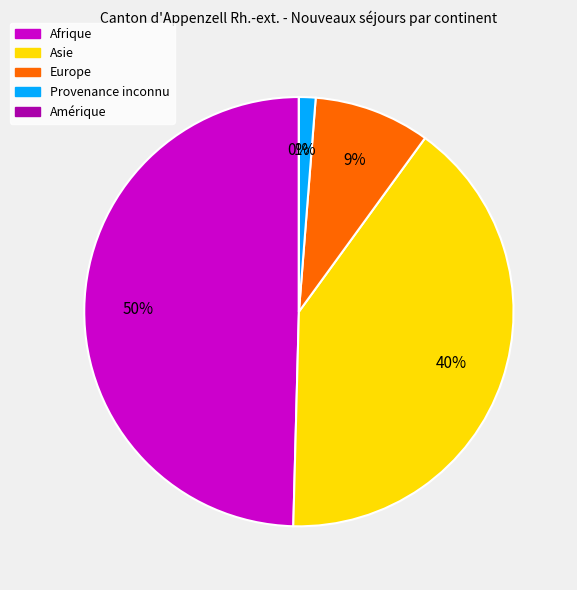

Does Asie account for over 50% of the chart?

No